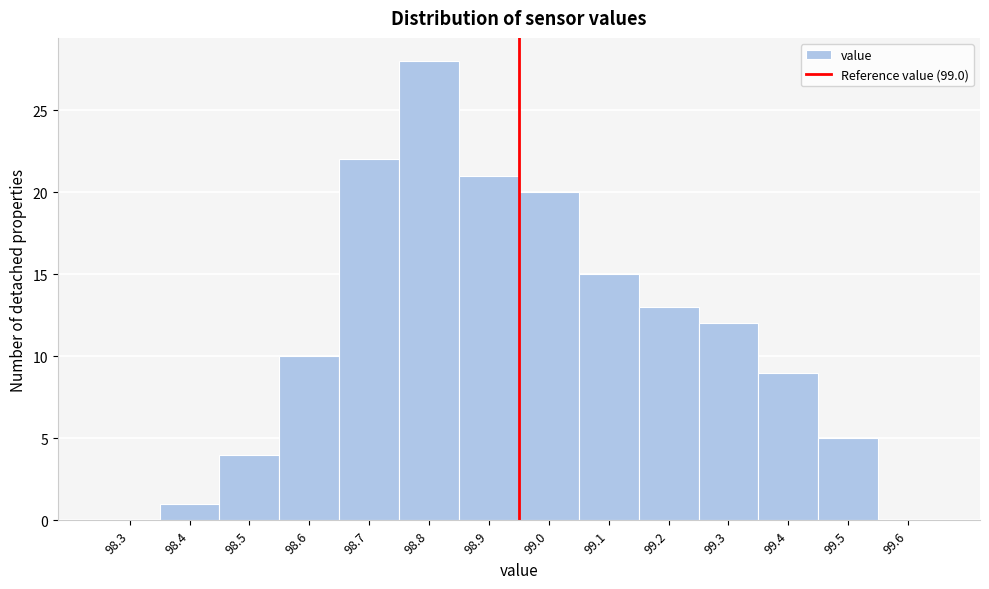

Reading left to right, transcribe all the data shown in this chart.

98.3=0	98.4=1	98.5=4	98.6=10	98.7=22	98.8=28	98.9=21	99.0=20	99.1=15	99.2=13	99.3=12	99.4=9	99.5=5	99.6=0